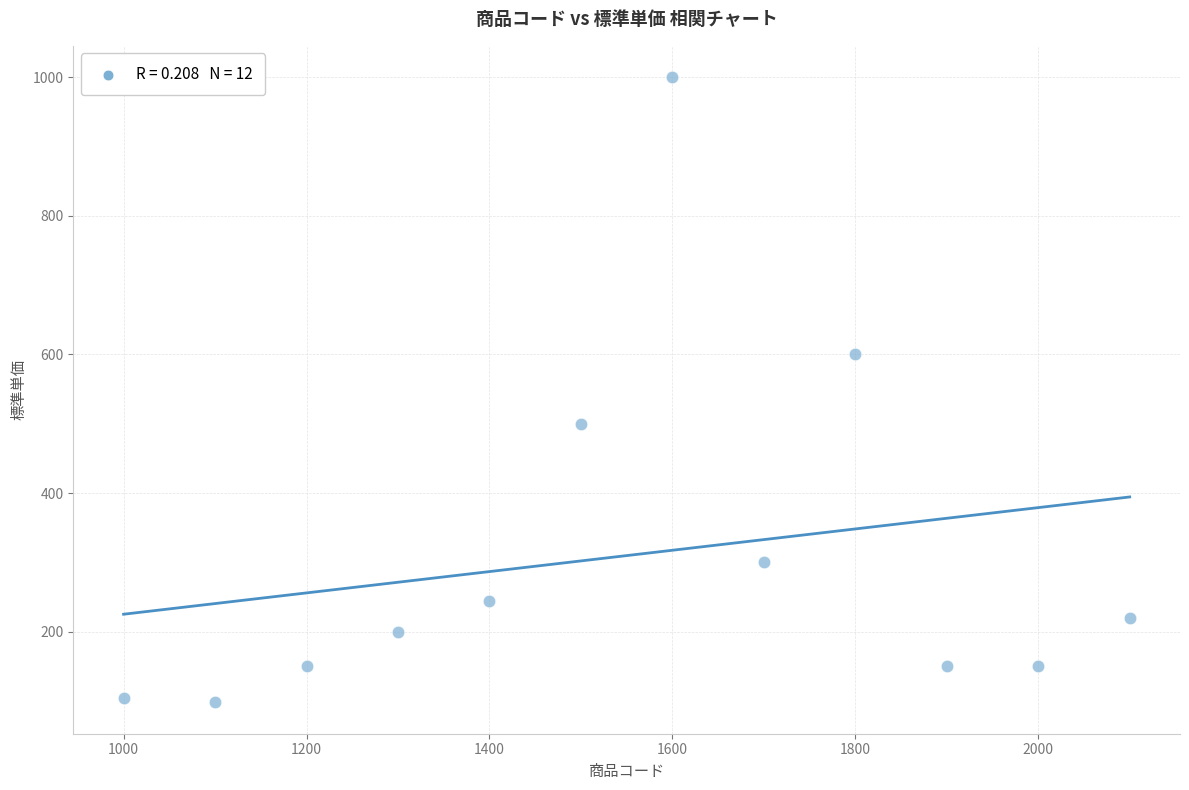

What is the average Y value?

310